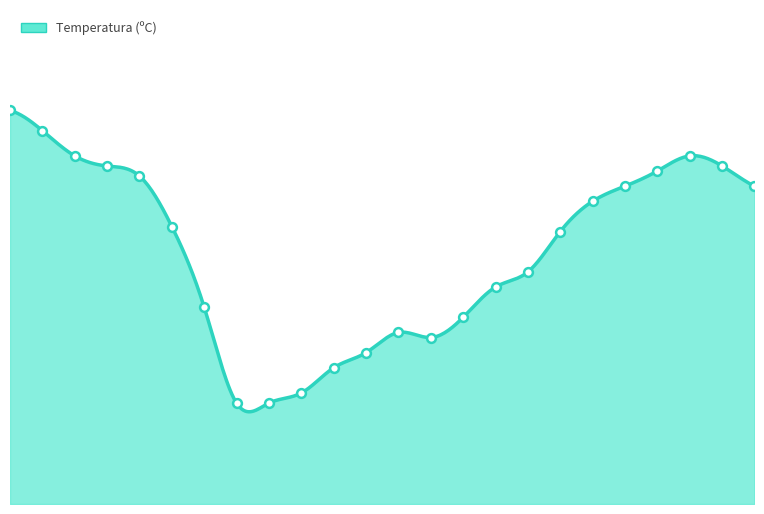

What is the change in value from 05:00 to 01:00?

+1.1